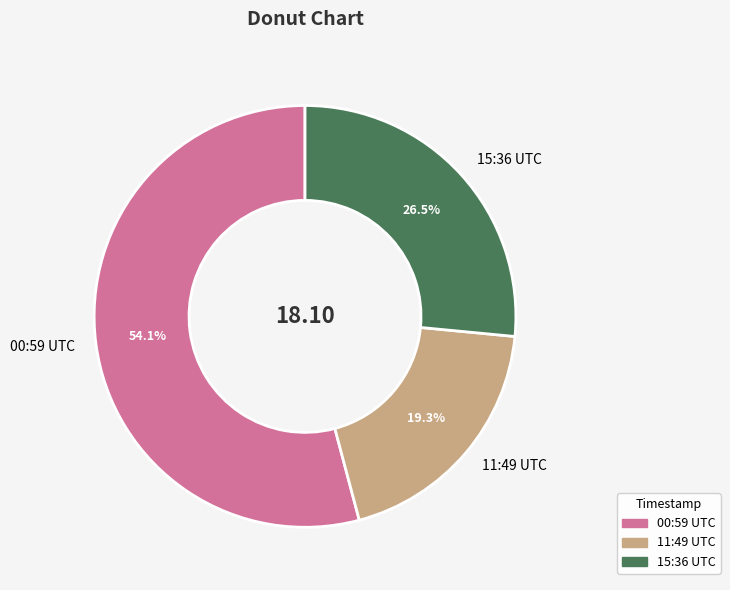

Combined, what portion of the pie is 00:59 UTC and 15:36 UTC?

80.7%